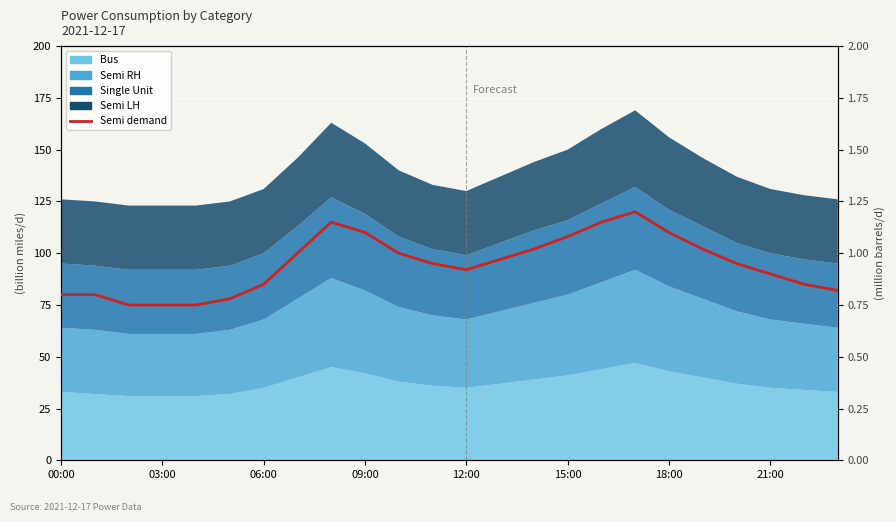

What is the sum of all values?

22.7